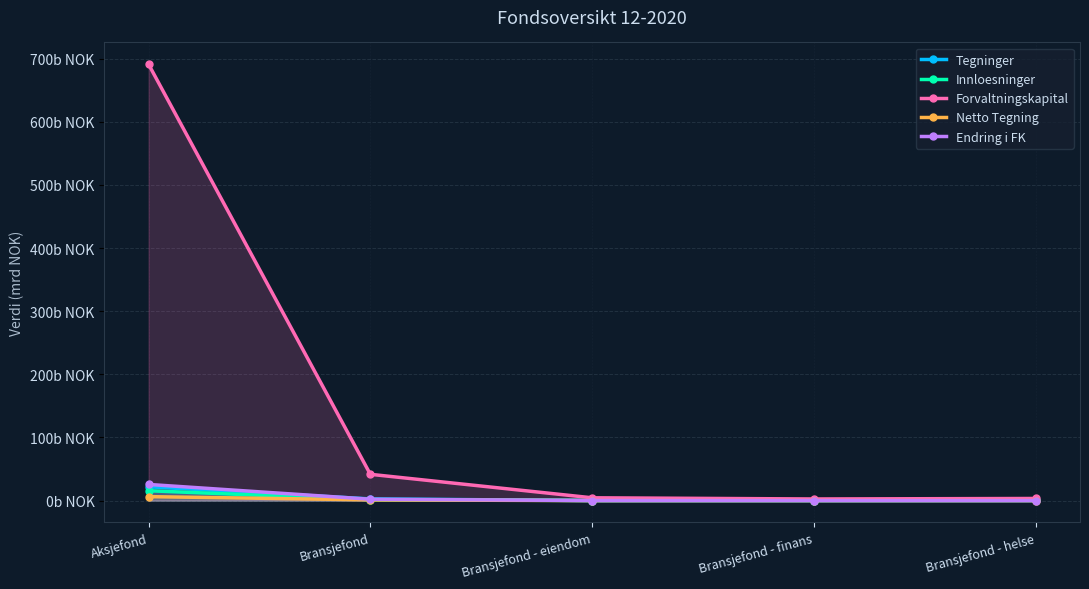

The Forvaltningskapital series shows 171.3 at Aksjefond. True or false?

False